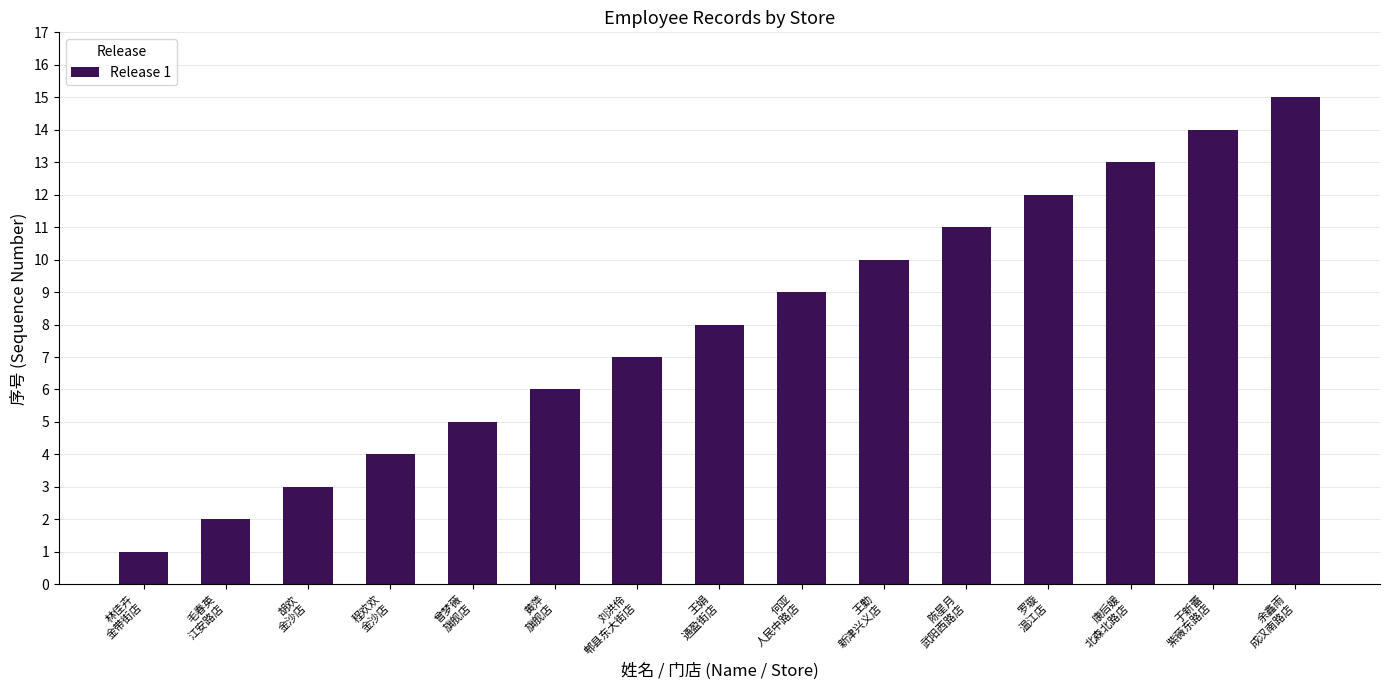

What is the label of the 15th bar from the left?

余鑫雨
成汉南路店